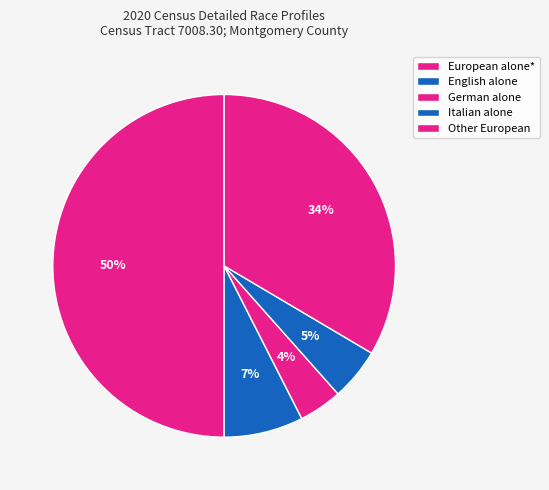

What is the smallest slice in the pie chart?

German alone